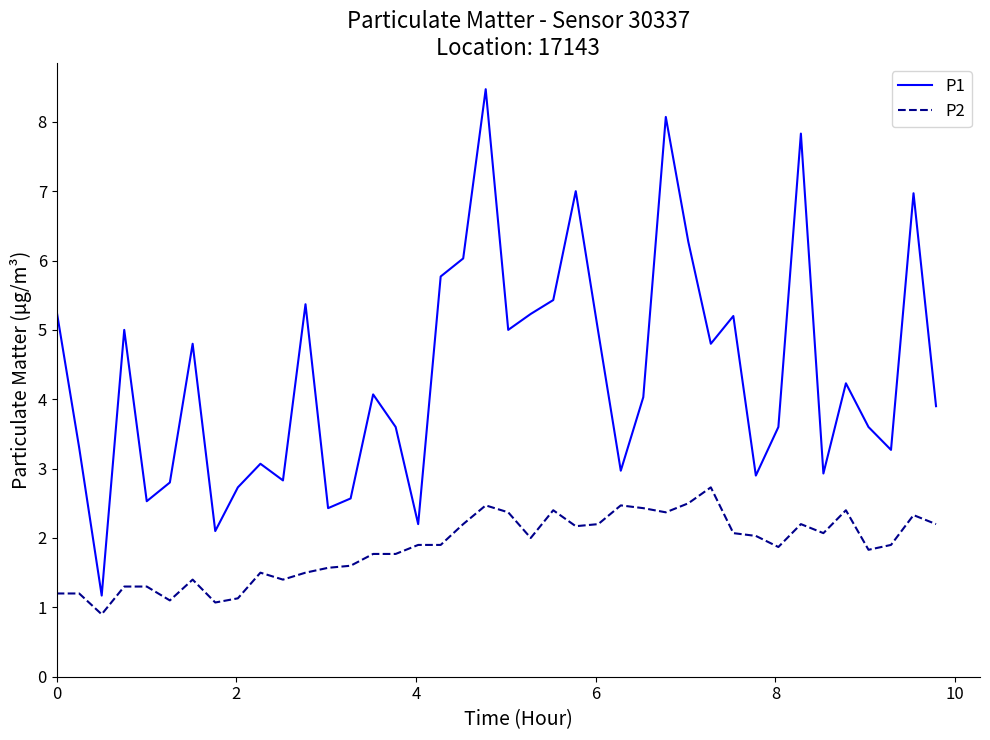

Which series has the largest total across all categories?

P1